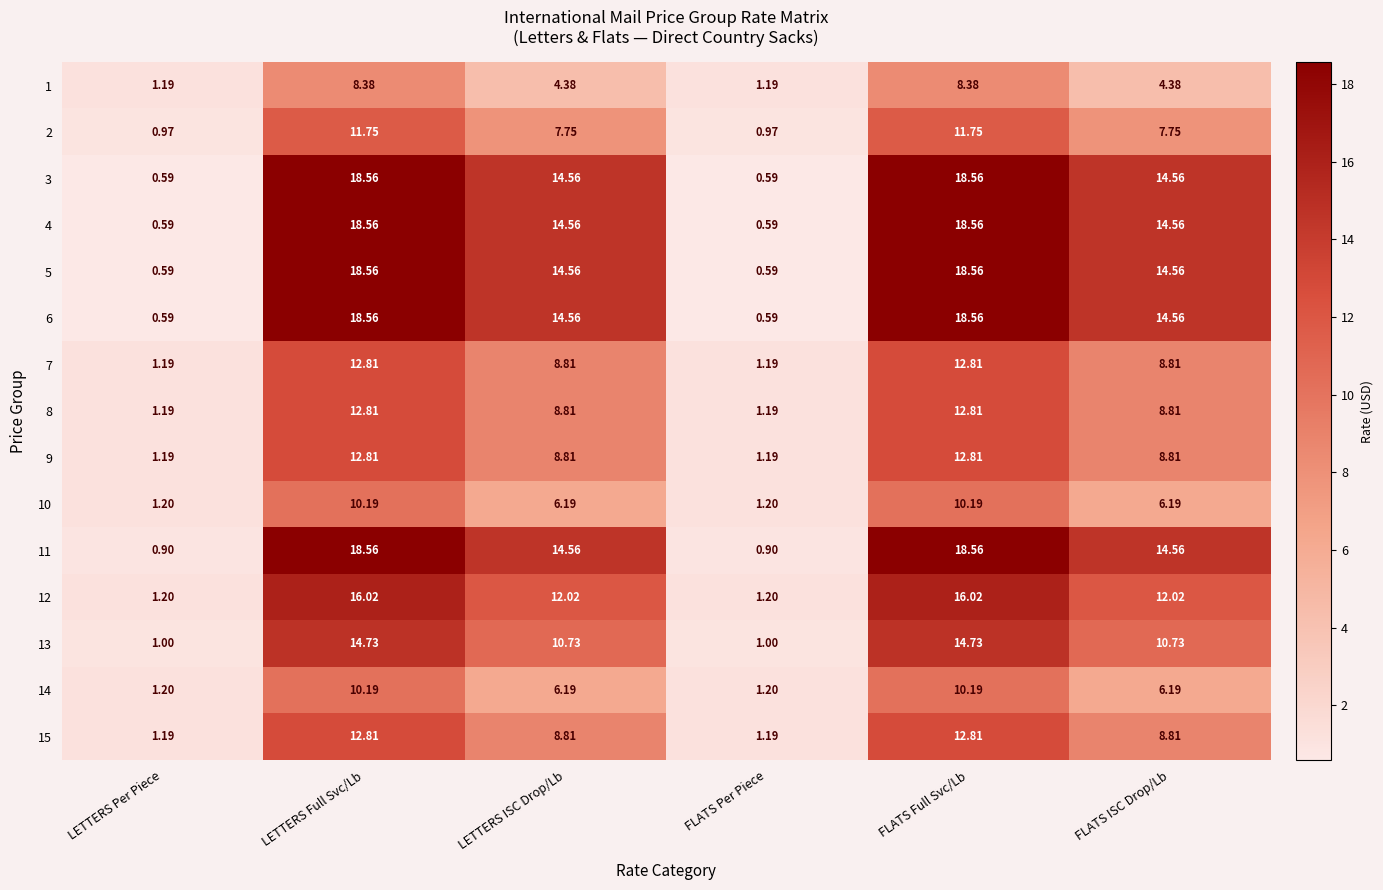

How many data points in 12 are less than 12?

2